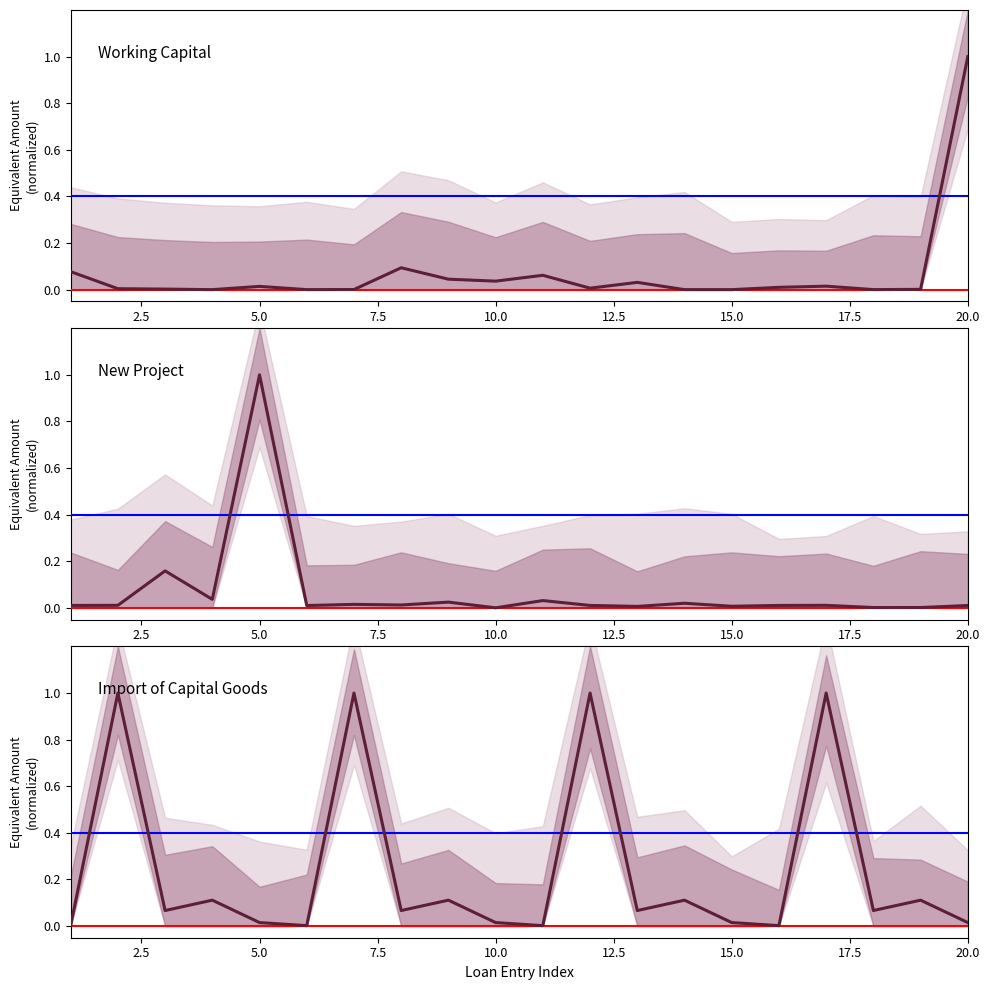

How many data points does each series have?

20